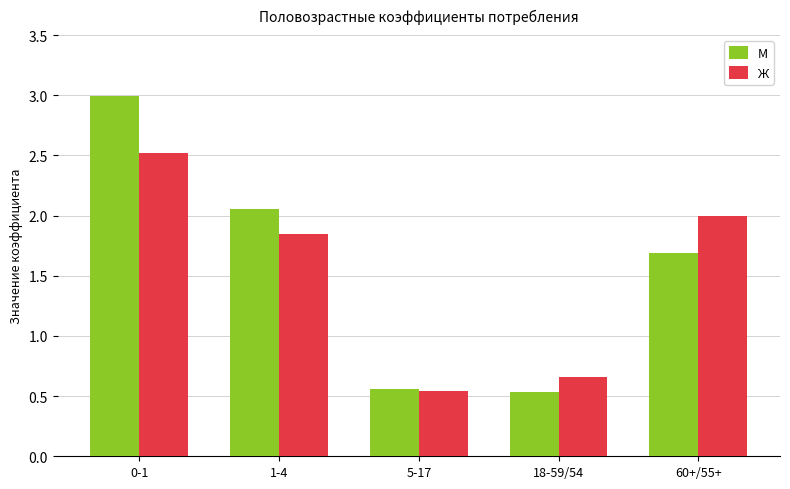

Rank the series by their average value, from highest to lowest.

М, Ж